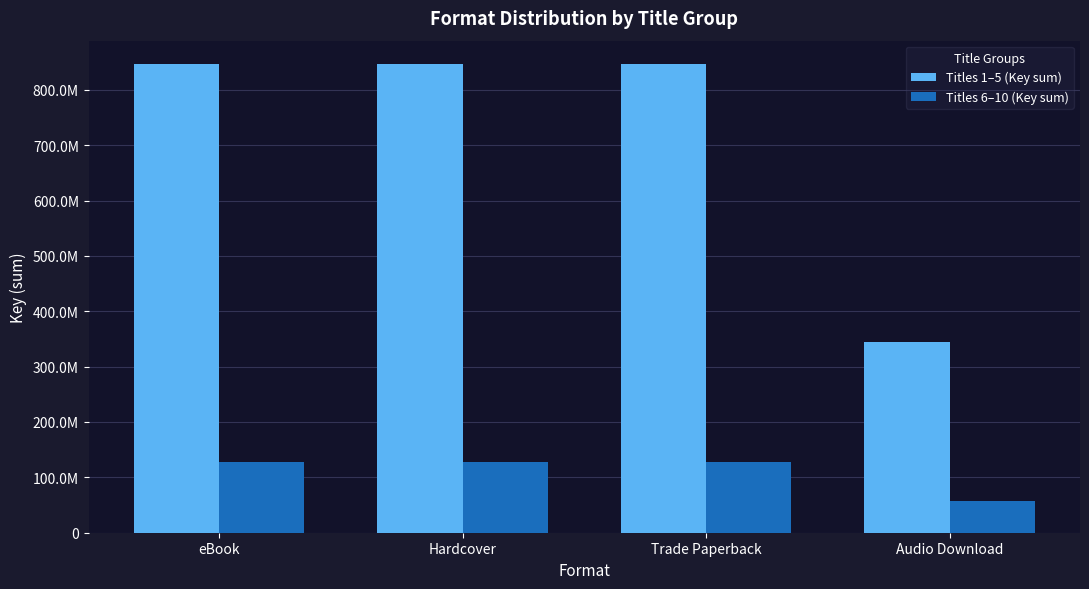

What value does the Titles 6–10 (Key sum) series have at eBook, to the nearest 50?

128529300